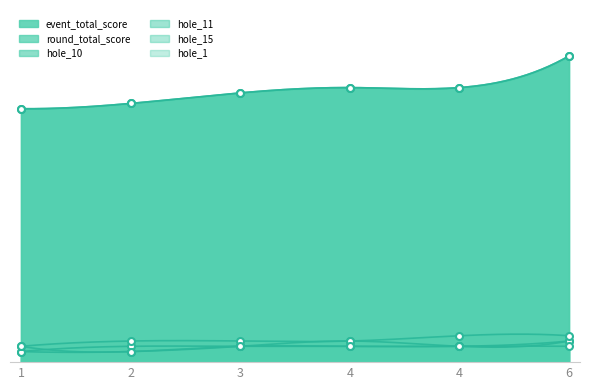

At which category does the chart reach its peak across all series?

6